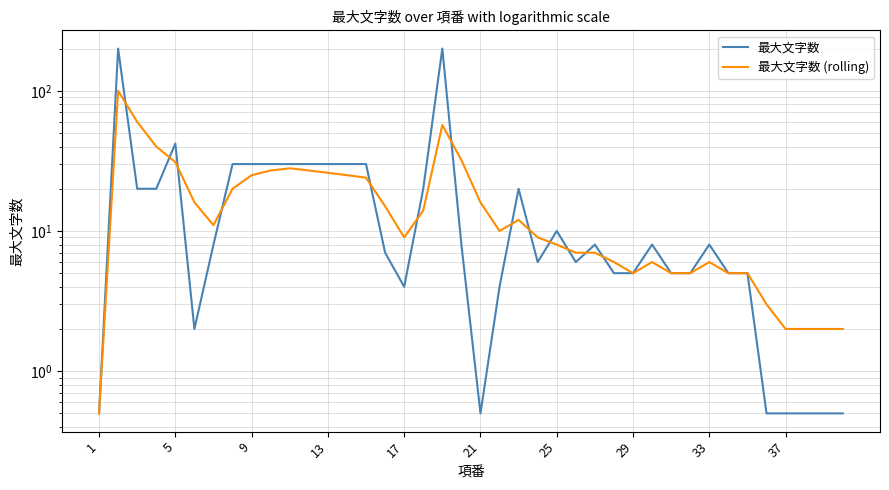

How many lines are shown in the chart?

2